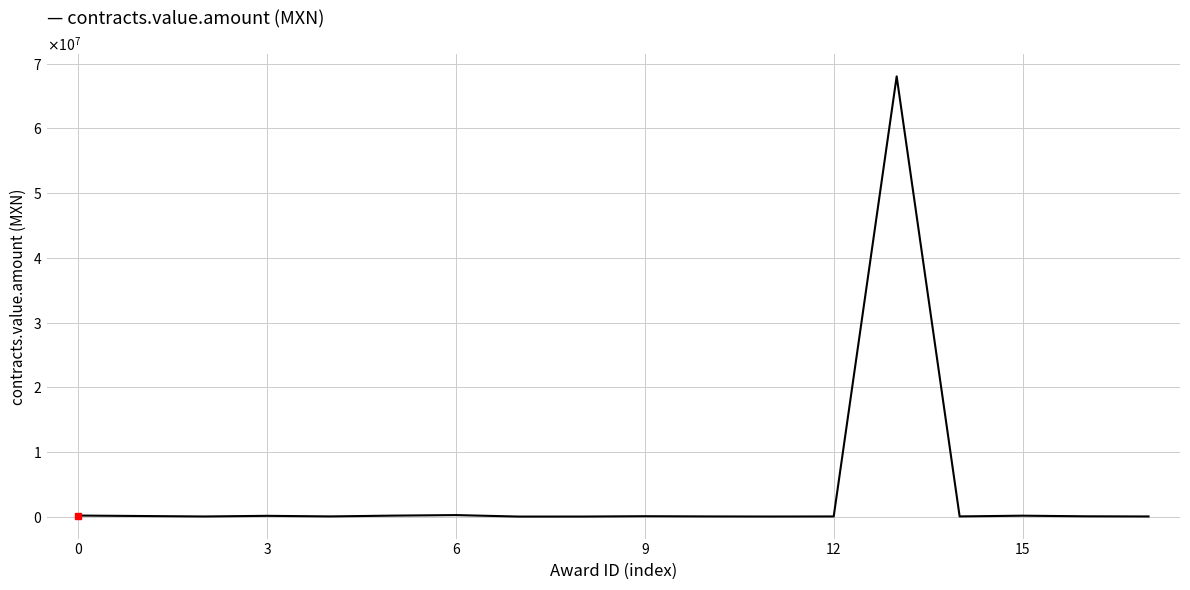

Where is the first local maximum?

3